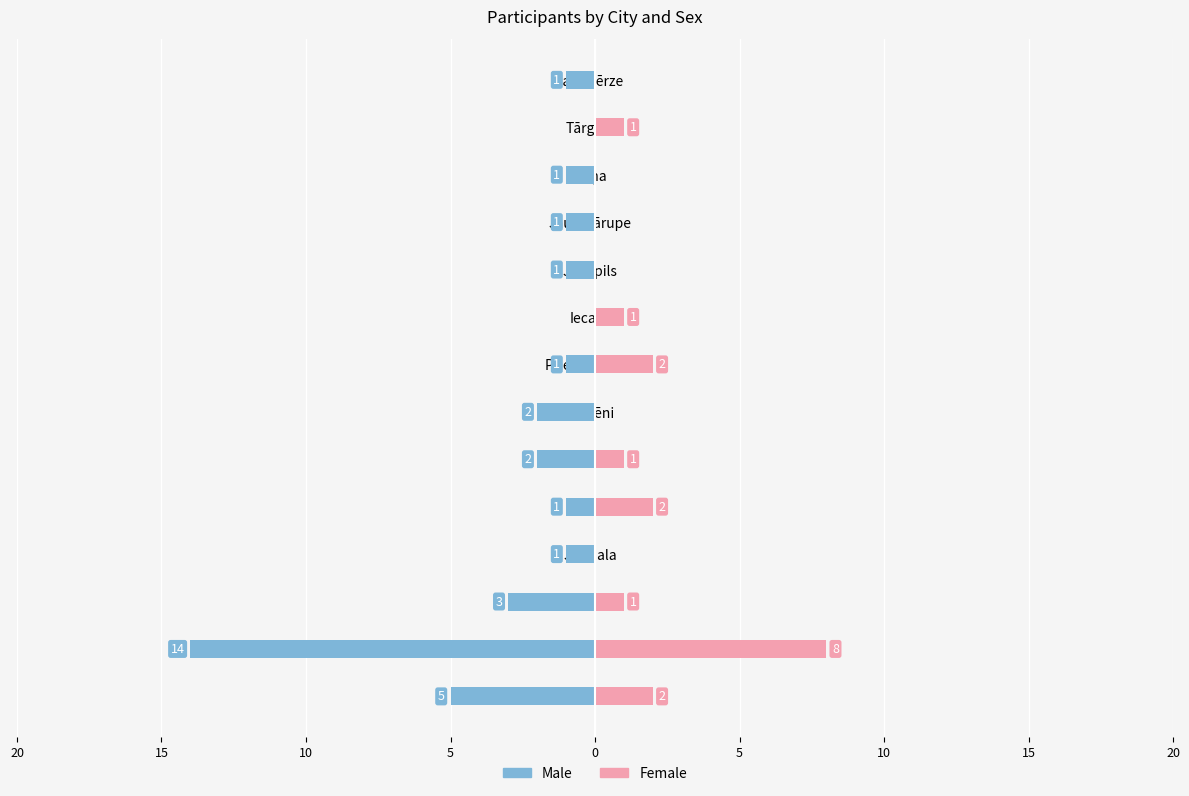

Which has a higher value, Jaunmārupe or Priekules nov.?

Jaunmārupe